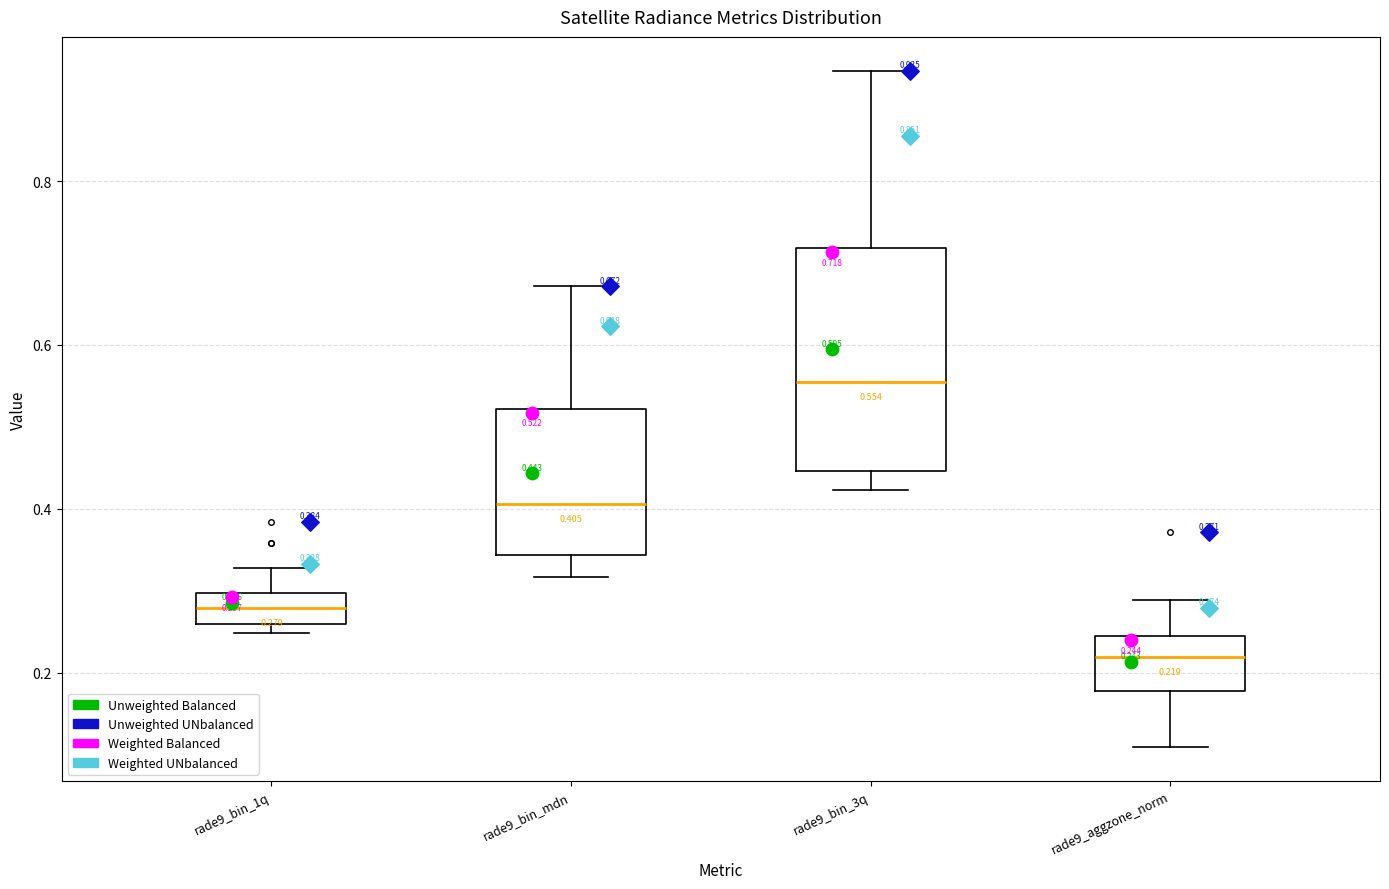

Which box's median line is the highest?

rade9_bin_3q